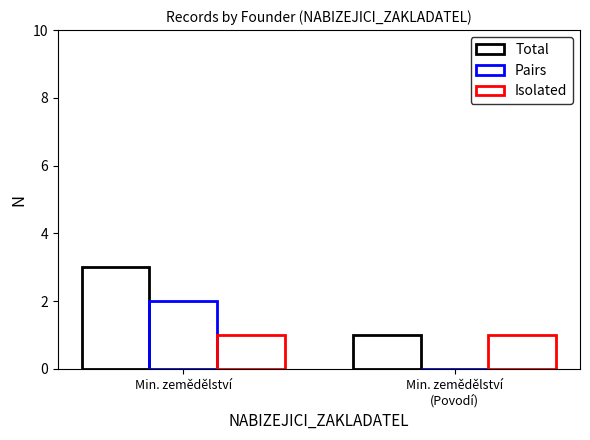

Is it true that Total equals 1 at Min. zemědělství
(Povodí)?

True